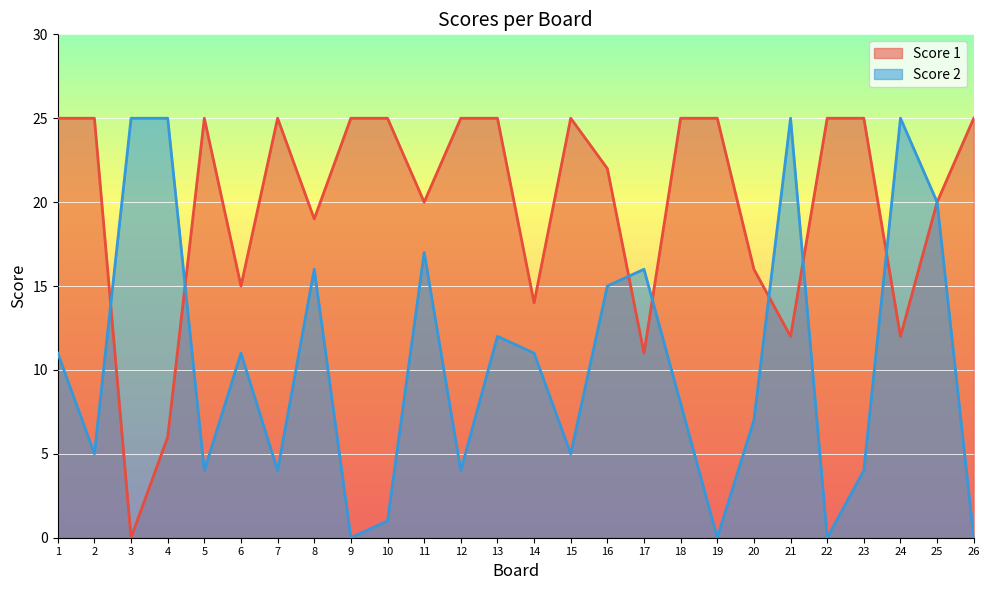

How many lines are shown in the chart?

2